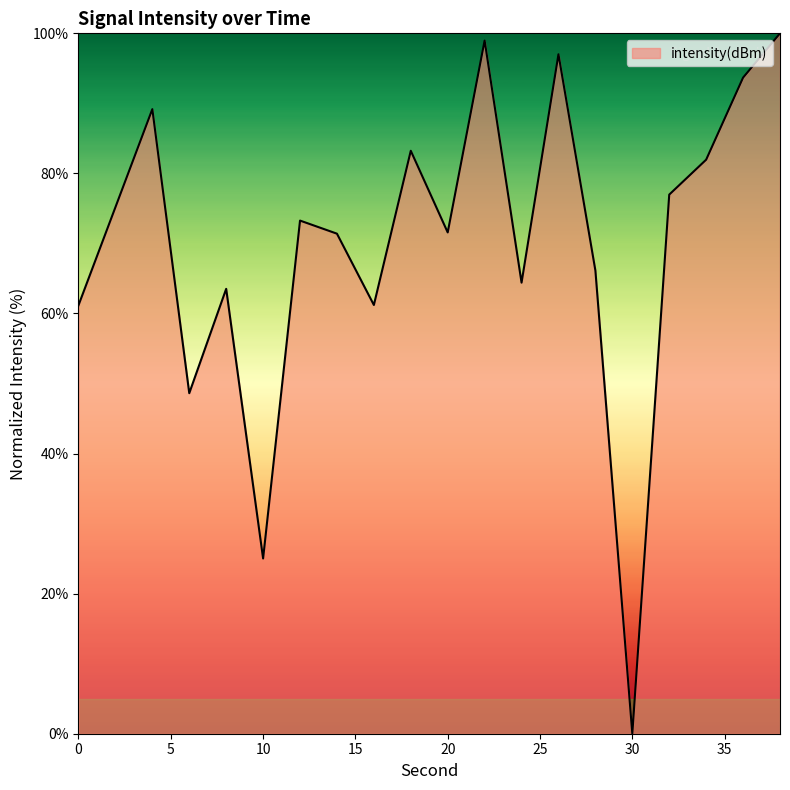

What is the greatest value displayed?

100.0